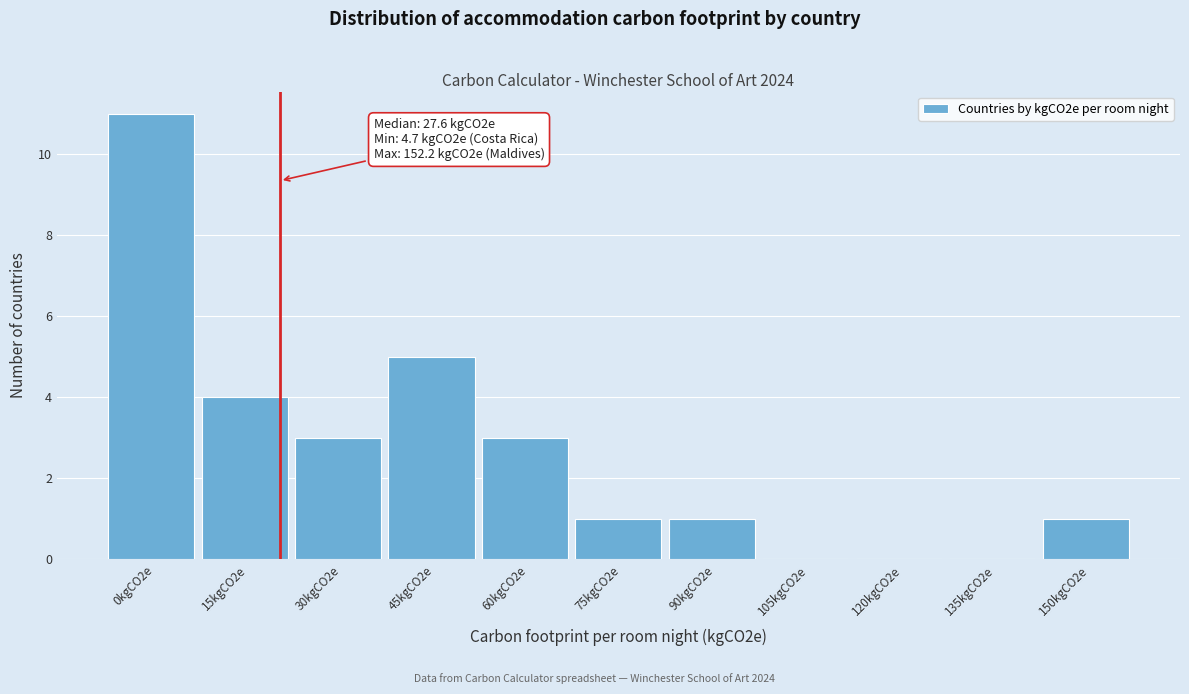

Reading left to right, what are all the values shown in this chart?

0kgCO2e=11	15kgCO2e=4	30kgCO2e=3	45kgCO2e=5	60kgCO2e=3	75kgCO2e=1	90kgCO2e=1	105kgCO2e=0	120kgCO2e=0	135kgCO2e=0	150kgCO2e=1